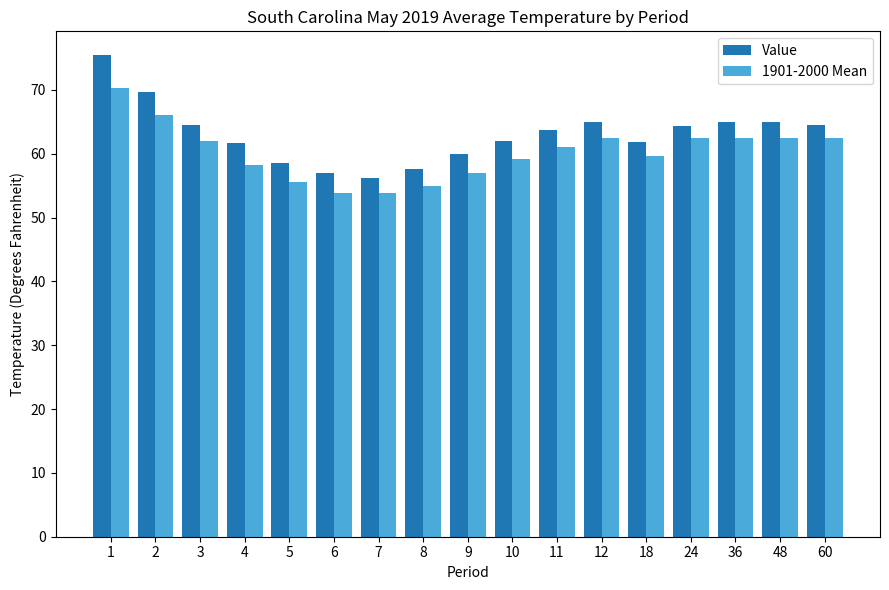

What is the difference between the 1901-2000 Mean values at 48 and 10?

3.2